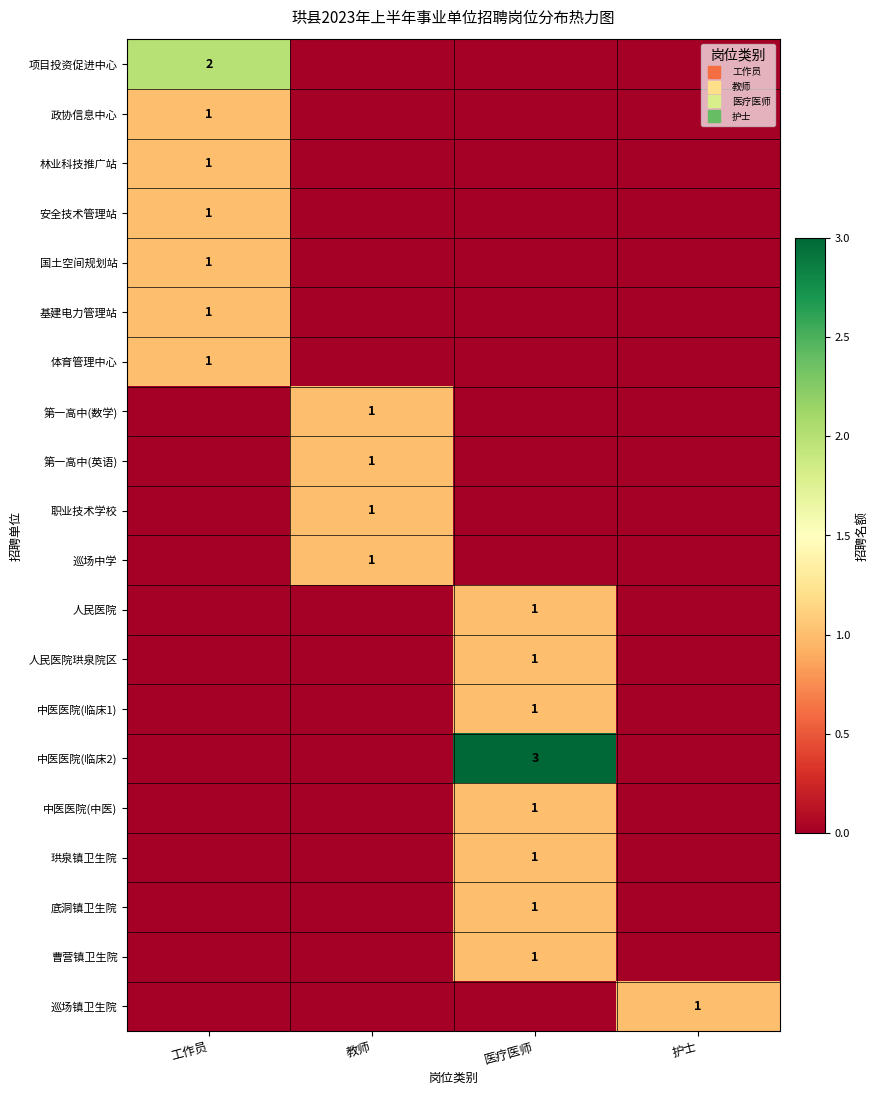

At 医疗医师, list the series in order from smallest to largest.

项目投资促进中心, 政协信息中心, 林业科技推广站, 安全技术管理站, 国土空间规划站, 基建电力管理站, 体育管理中心, 第一高中(数学), 第一高中(英语), 职业技术学校, 巡场中学, 巡场镇卫生院, 人民医院, 人民医院珙泉院区, 中医医院(临床1), 中医医院(中医), 珙泉镇卫生院, 底洞镇卫生院, 曹营镇卫生院, 中医医院(临床2)